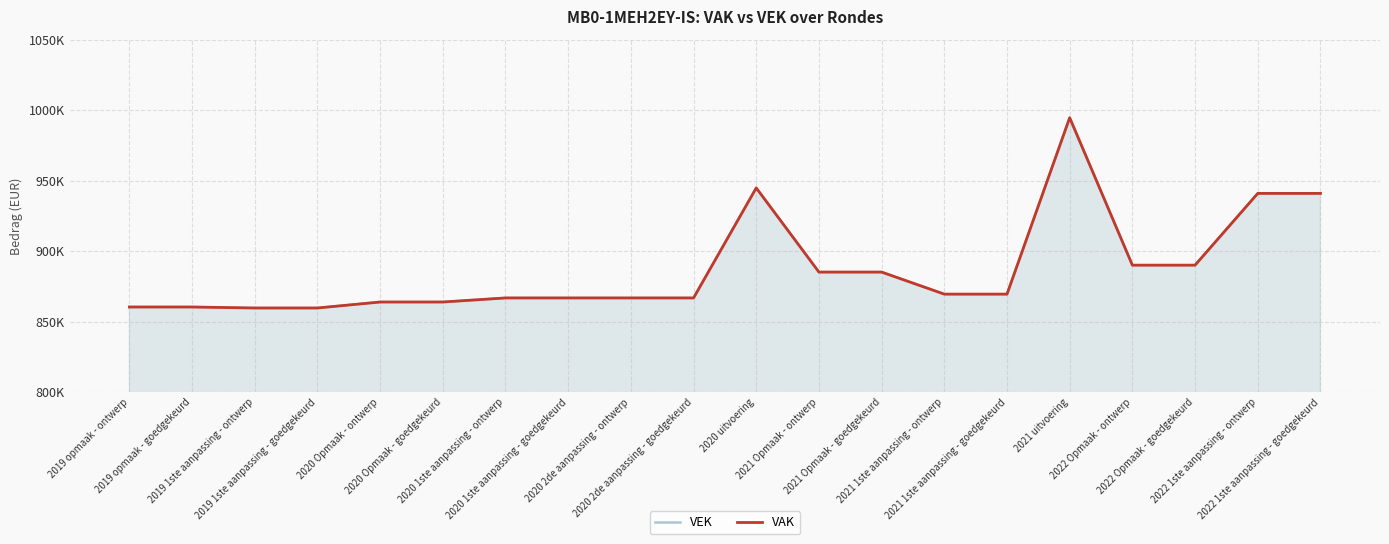

What is the maximum value for VAK?

994628